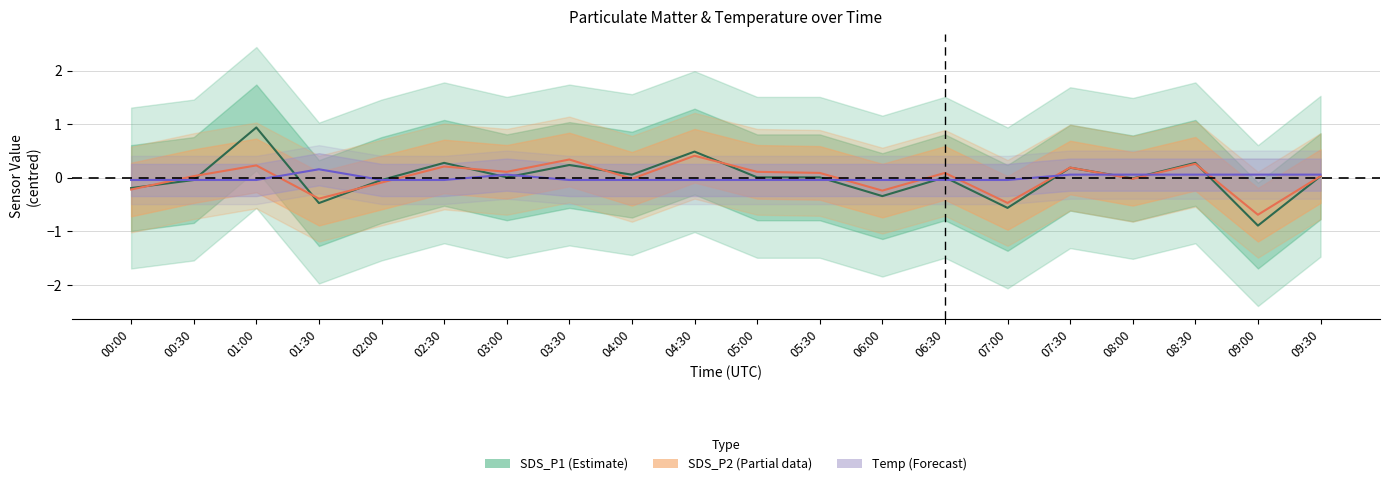

What is the label of the 10th point from the right?

05:00